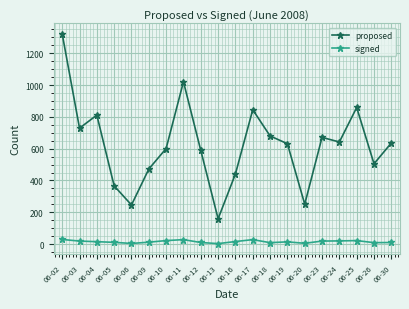

Between 06-13 and 06-16, which series saw the biggest shift?

proposed